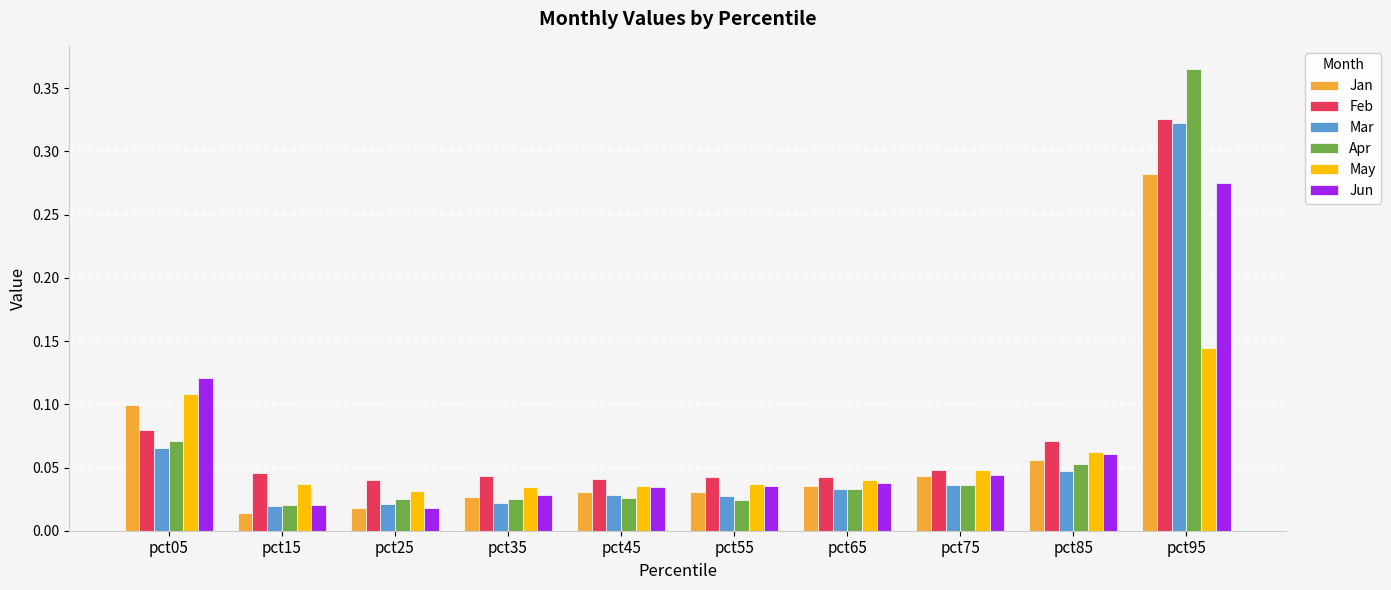

Does the chart contain any negative values?

No